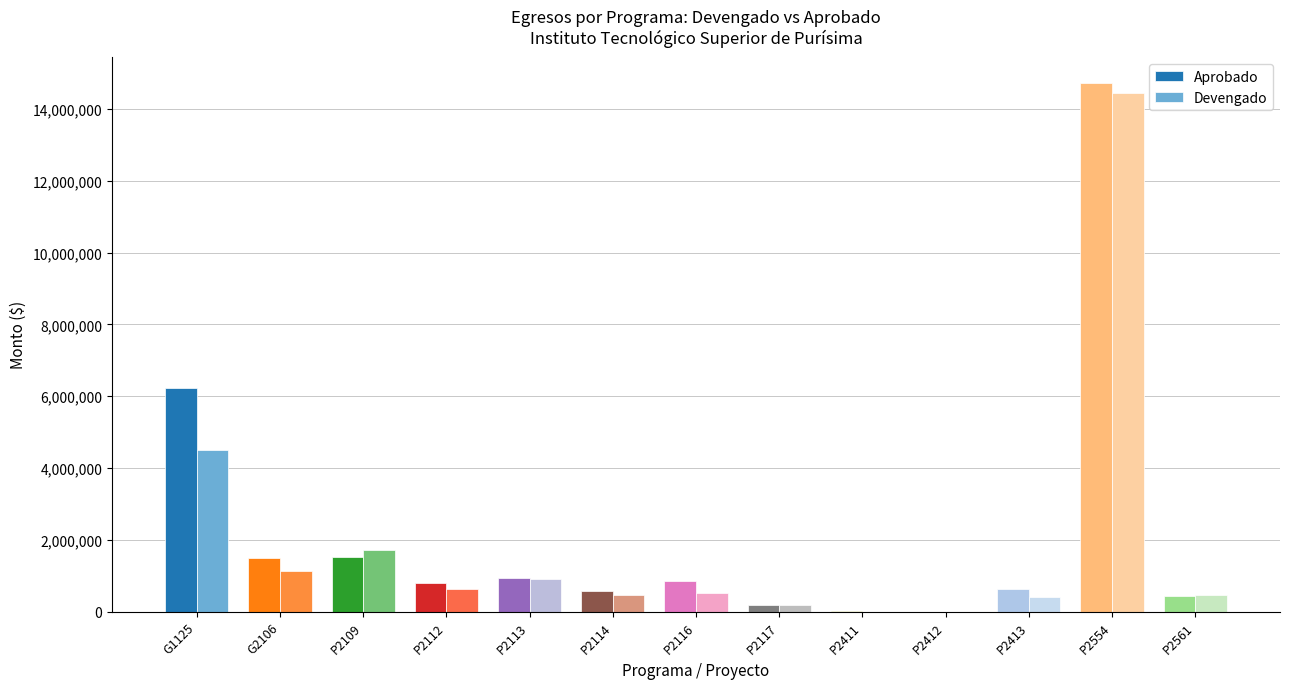

Is it true that Aprobado equals 25481657.8 at P2554?

False